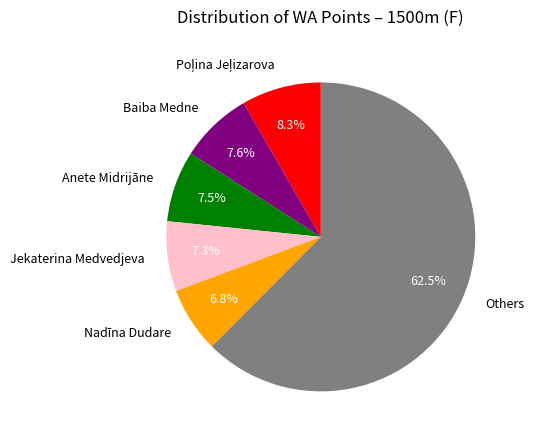

How much of the chart is everything except Anete Midrijāne?

92.5%